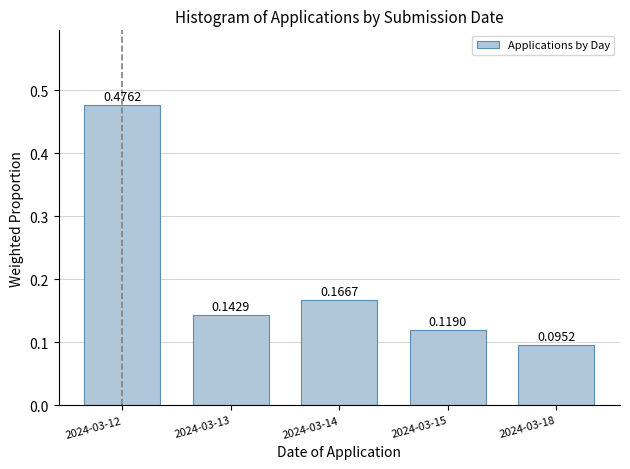

Which has a higher value, 2024-03-14 or 2024-03-18?

2024-03-14